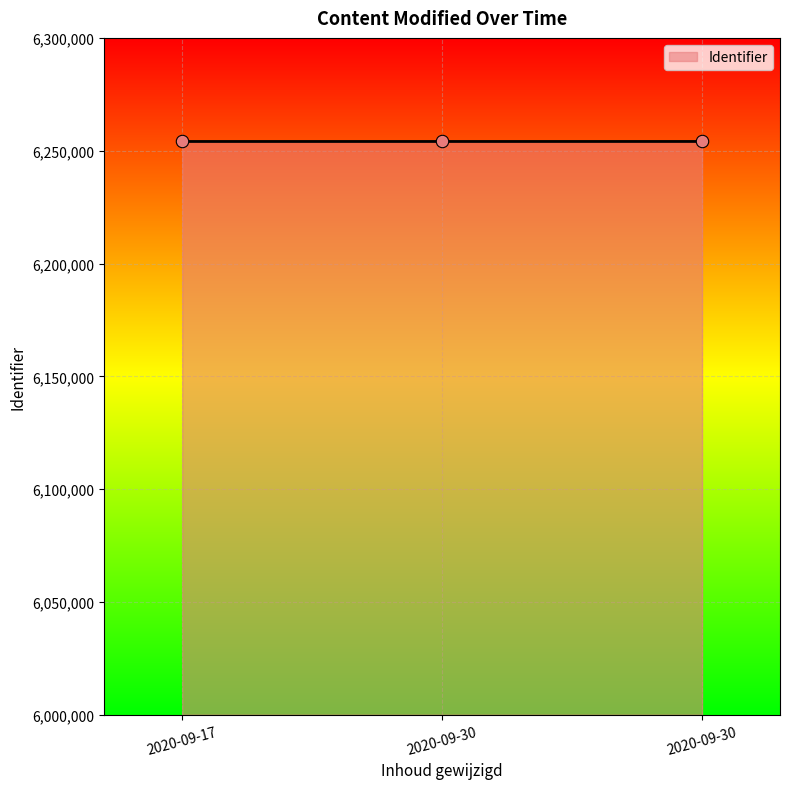

What is the change in value from 2020-09-30 to 2020-09-30?

+6